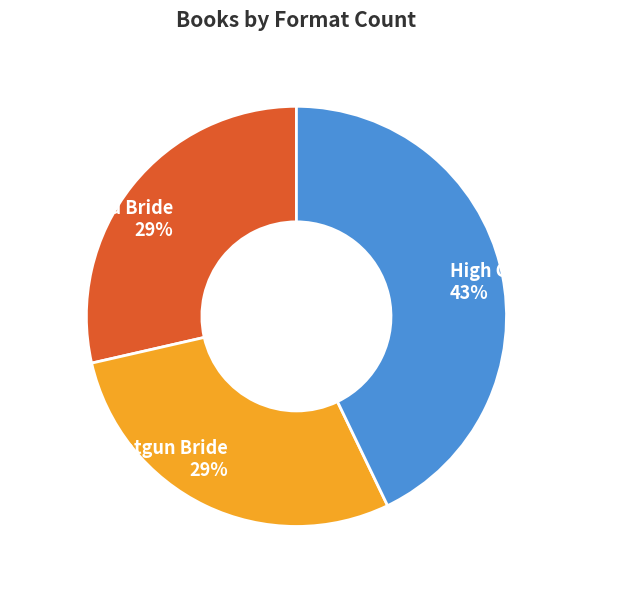

Is it true that Shotgun Bride 29% is 21% of the pie?

False